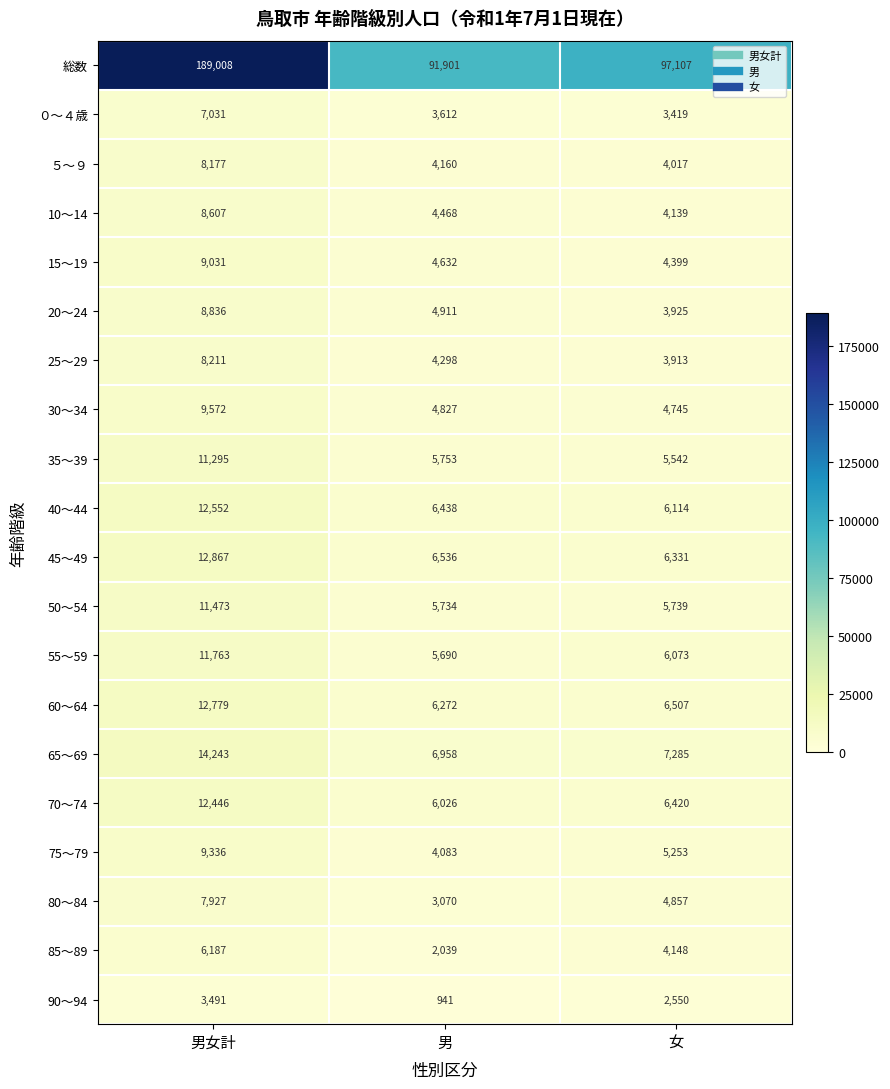

What is the difference between the highest and lowest values at 男?

90960